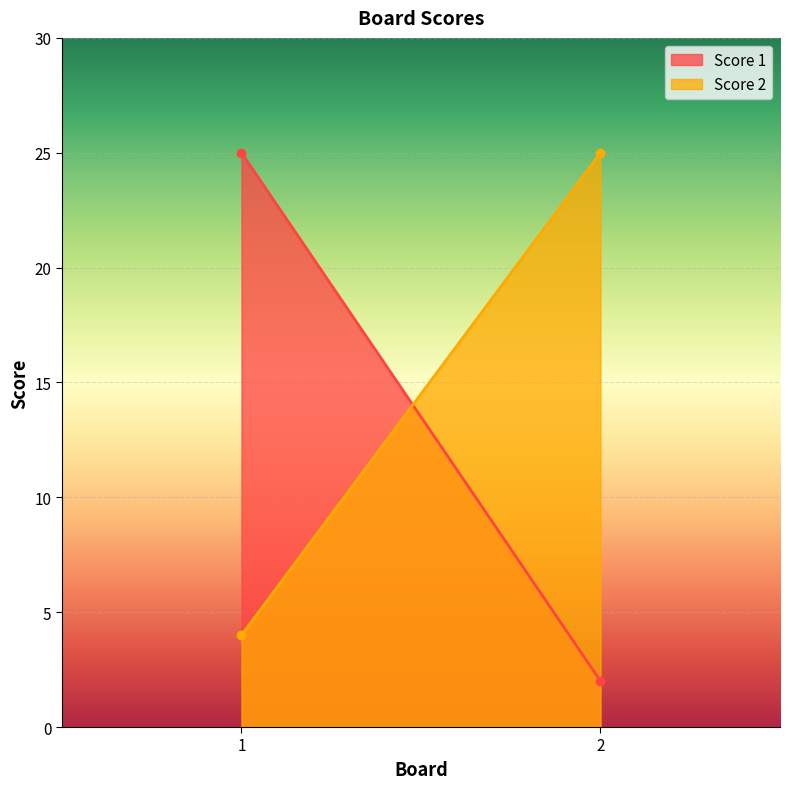

List the series in order of their overall mean, lowest first.

Score 1, Score 2